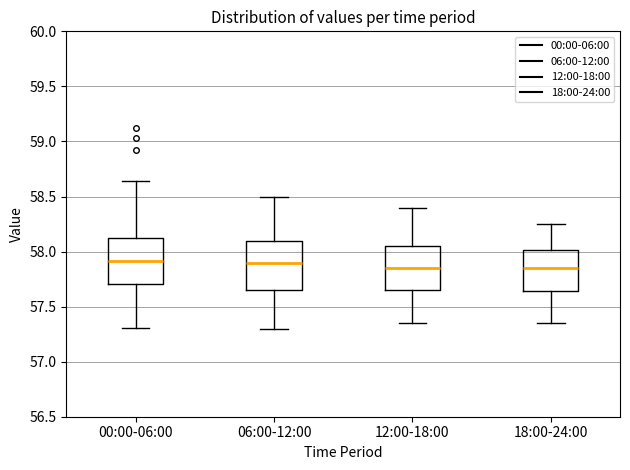

Reading left to right, read every box against the y-axis: the position of its median line, the range the box covers, and the ends of its whiskers. The values are not printed on the chart, so give them approximately, as read against the axis.

00:00-06:00: median 57.90, box 57.70 to 58.10, whiskers 57.30 to 58.65
06:00-12:00: median 57.90, box 57.65 to 58.10, whiskers 57.30 to 58.50
12:00-18:00: median 57.85, box 57.65 to 58.05, whiskers 57.35 to 58.40
18:00-24:00: median 57.85, box 57.65 to 58.00, whiskers 57.35 to 58.25